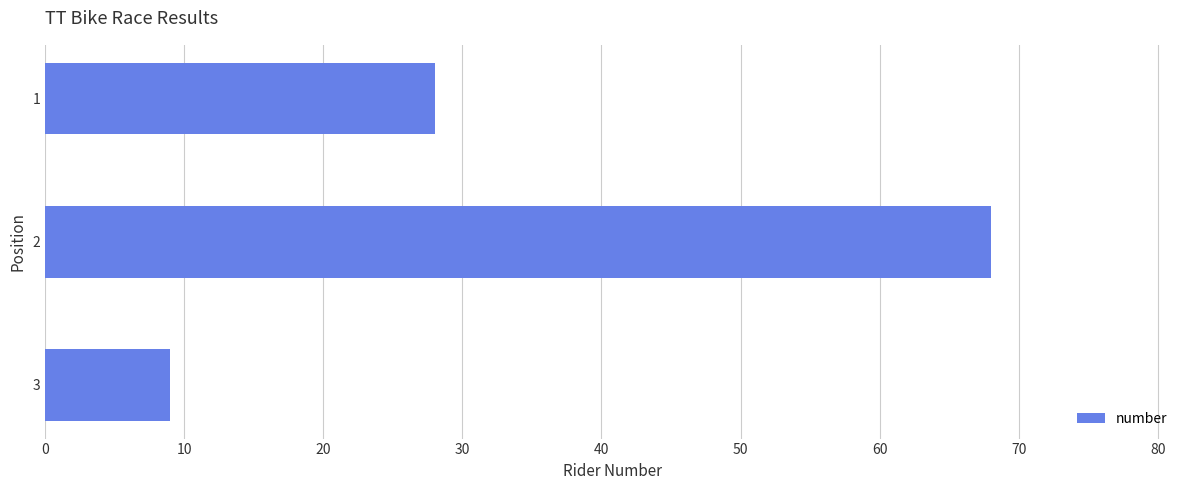

What is the ratio of the value at 2 to the value at 1?

2.4